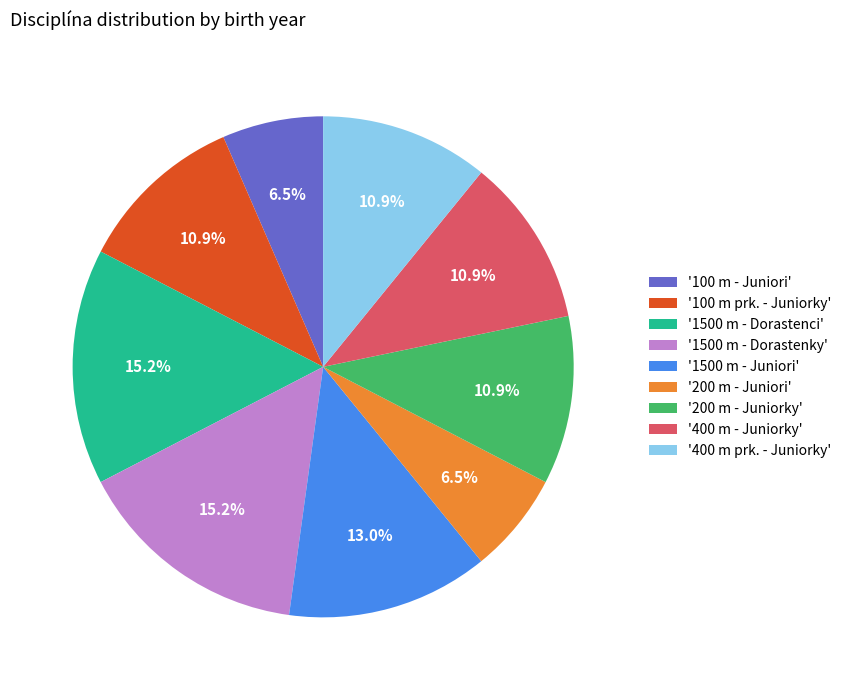

Combined, do '1500 m - Juniori' and '100 m prk. - Juniorky' account for over 50%?

No